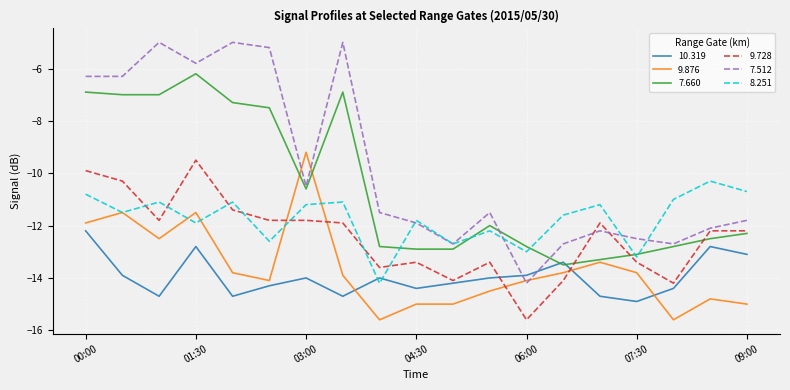

What is the minimum value for 10.319?

-14.9